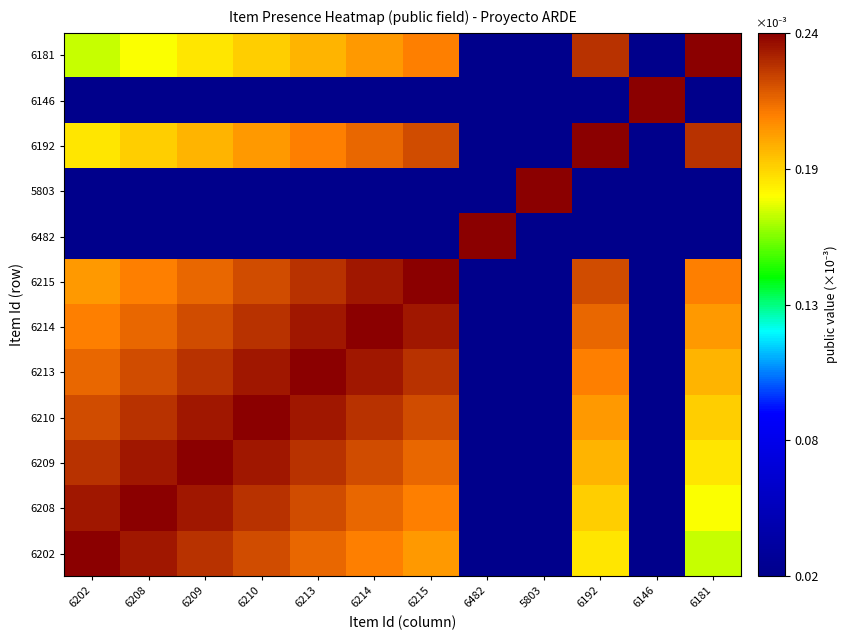

Reading left to right, extract all data points from this chart.

6202: 6202=0.0	6208=0.0	6209=0.0	6210=0.0	6213=0.0	6214=0.0	6215=0.0	6482=0.0	5803=0.0	6192=0.0	6146=0.0	6181=0.0
6208: 6202=0.0	6208=0.0	6209=0.0	6210=0.0	6213=0.0	6214=0.0	6215=0.0	6482=0.0	5803=0.0	6192=0.0	6146=0.0	6181=0.0
6209: 6202=0.0	6208=0.0	6209=0.0	6210=0.0	6213=0.0	6214=0.0	6215=0.0	6482=0.0	5803=0.0	6192=0.0	6146=0.0	6181=0.0
6210: 6202=0.0	6208=0.0	6209=0.0	6210=0.0	6213=0.0	6214=0.0	6215=0.0	6482=0.0	5803=0.0	6192=0.0	6146=0.0	6181=0.0
6213: 6202=0.0	6208=0.0	6209=0.0	6210=0.0	6213=0.0	6214=0.0	6215=0.0	6482=0.0	5803=0.0	6192=0.0	6146=0.0	6181=0.0
6214: 6202=0.0	6208=0.0	6209=0.0	6210=0.0	6213=0.0	6214=0.0	6215=0.0	6482=0.0	5803=0.0	6192=0.0	6146=0.0	6181=0.0
6215: 6202=0.0	6208=0.0	6209=0.0	6210=0.0	6213=0.0	6214=0.0	6215=0.0	6482=0.0	5803=0.0	6192=0.0	6146=0.0	6181=0.0
6482: 6202=0.0	6208=0.0	6209=0.0	6210=0.0	6213=0.0	6214=0.0	6215=0.0	6482=0.0	5803=0.0	6192=0.0	6146=0.0	6181=0.0
5803: 6202=0.0	6208=0.0	6209=0.0	6210=0.0	6213=0.0	6214=0.0	6215=0.0	6482=0.0	5803=0.0	6192=0.0	6146=0.0	6181=0.0
6192: 6202=0.0	6208=0.0	6209=0.0	6210=0.0	6213=0.0	6214=0.0	6215=0.0	6482=0.0	5803=0.0	6192=0.0	6146=0.0	6181=0.0
6146: 6202=0.0	6208=0.0	6209=0.0	6210=0.0	6213=0.0	6214=0.0	6215=0.0	6482=0.0	5803=0.0	6192=0.0	6146=0.0	6181=0.0
6181: 6202=0.0	6208=0.0	6209=0.0	6210=0.0	6213=0.0	6214=0.0	6215=0.0	6482=0.0	5803=0.0	6192=0.0	6146=0.0	6181=0.0